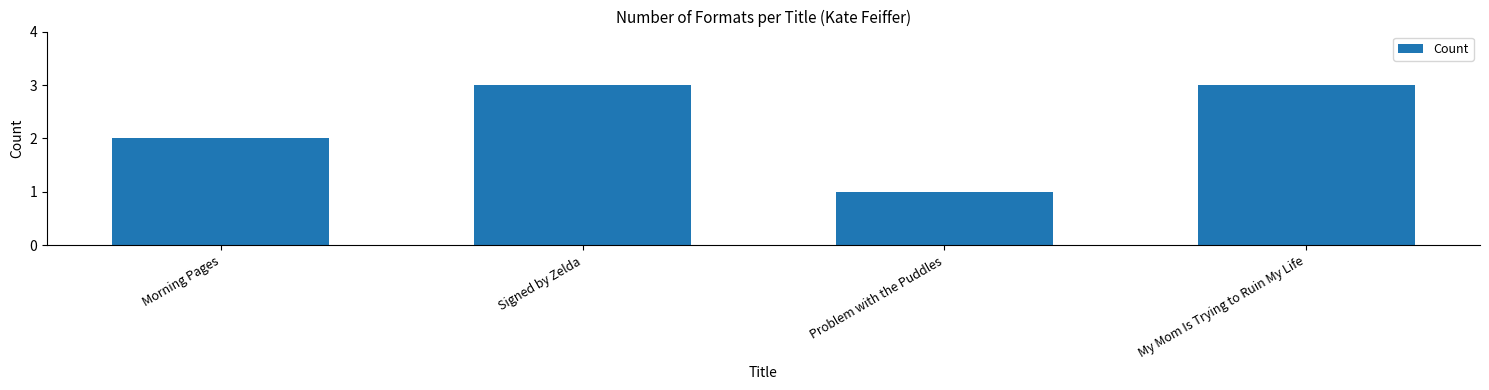

What position from the left is My Mom Is Trying to Ruin My Life?

4